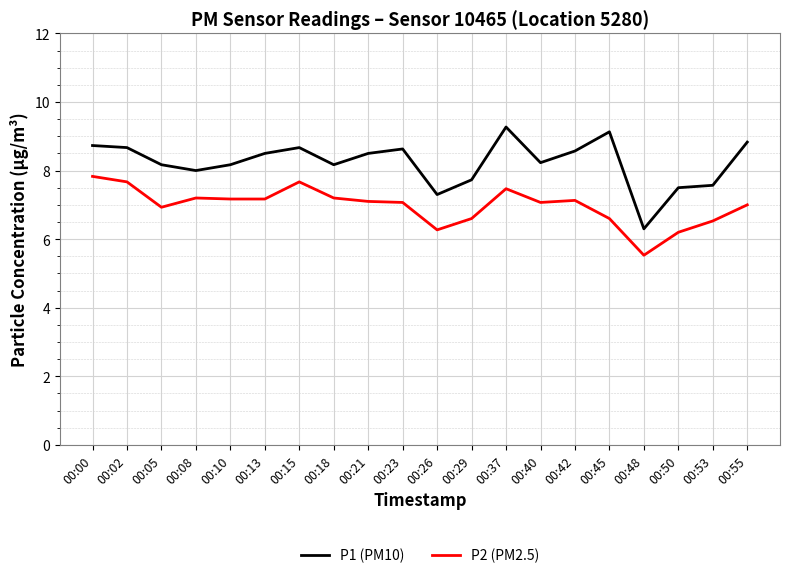

What is the approximate value of P1 (PM10) at 00:00?

8.7